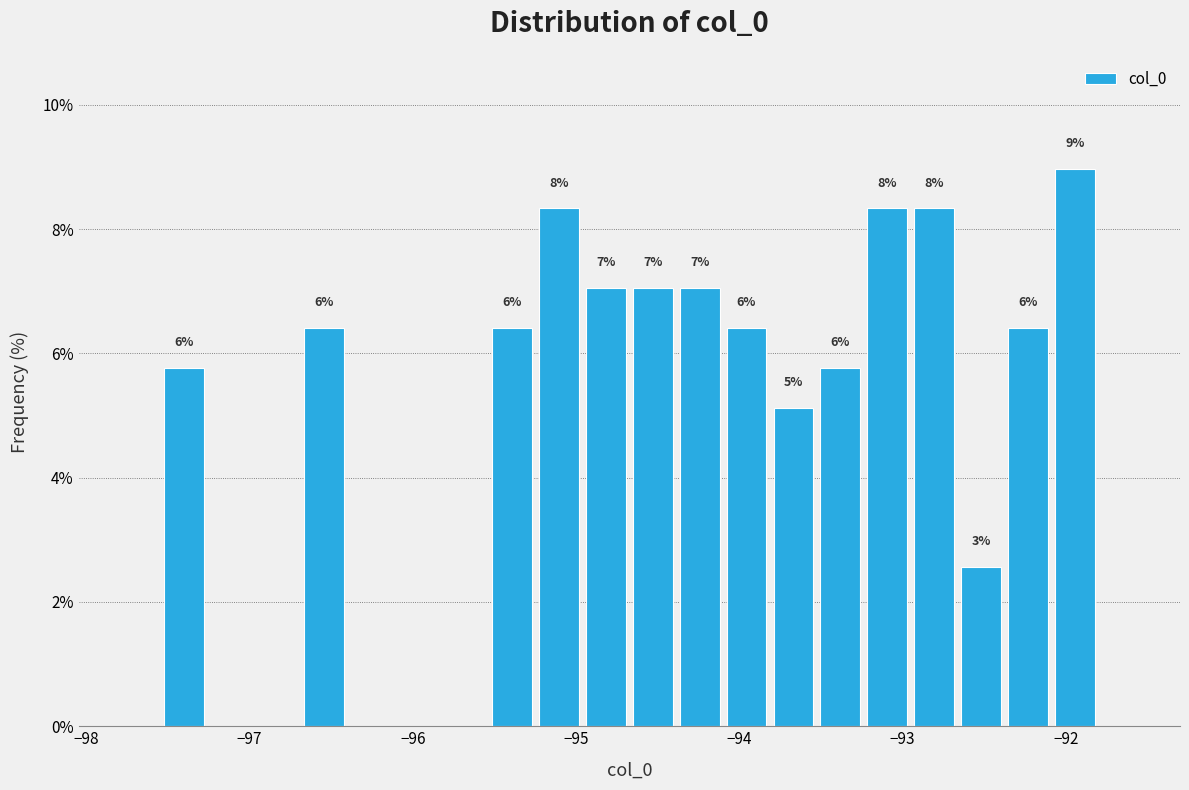

Read against the x-axis, roughly where is the centre of the tallest bar?

-91.9